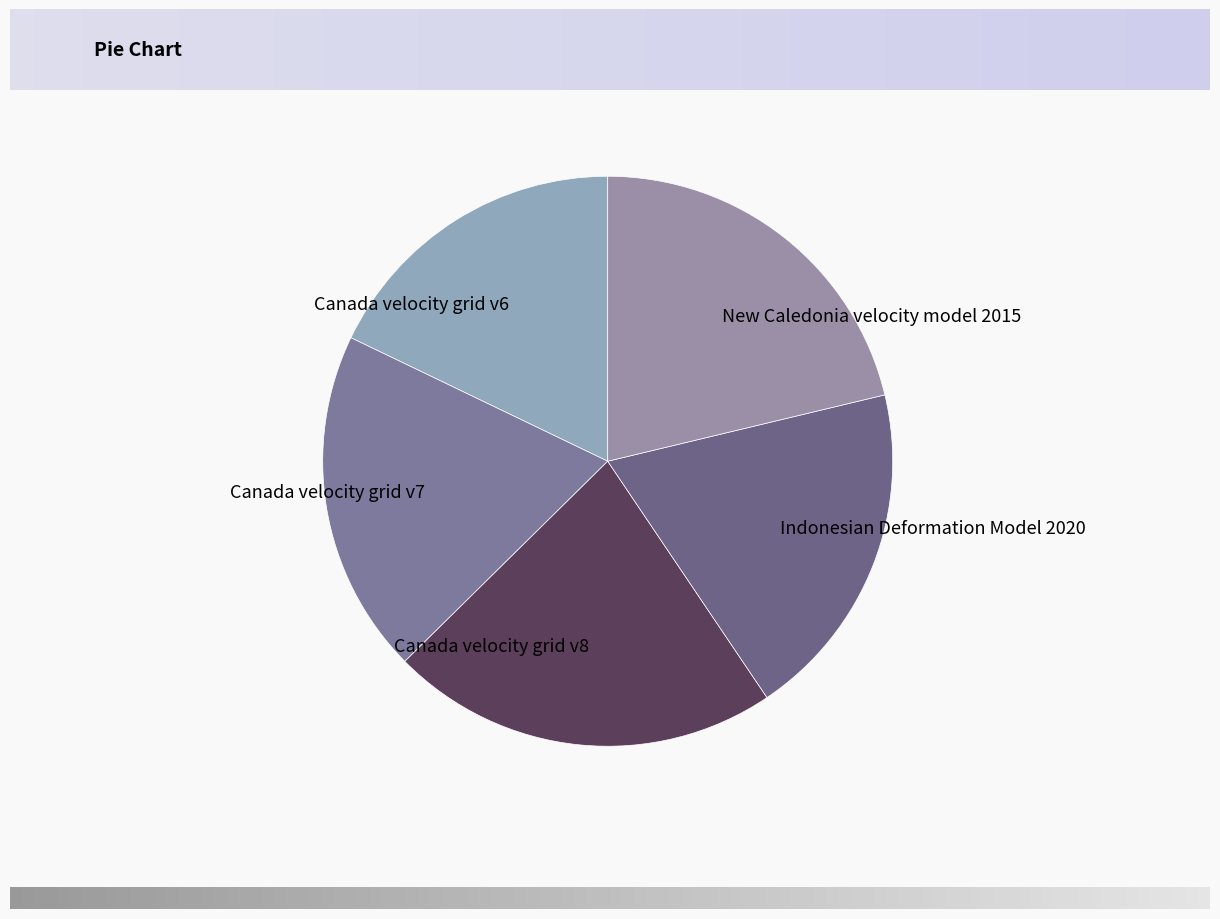

Rank the categories by value from highest to lowest.

Canada velocity grid v8, New Caledonia velocity model 2015, Canada velocity grid v7, Indonesian Deformation Model 2020, Canada velocity grid v6